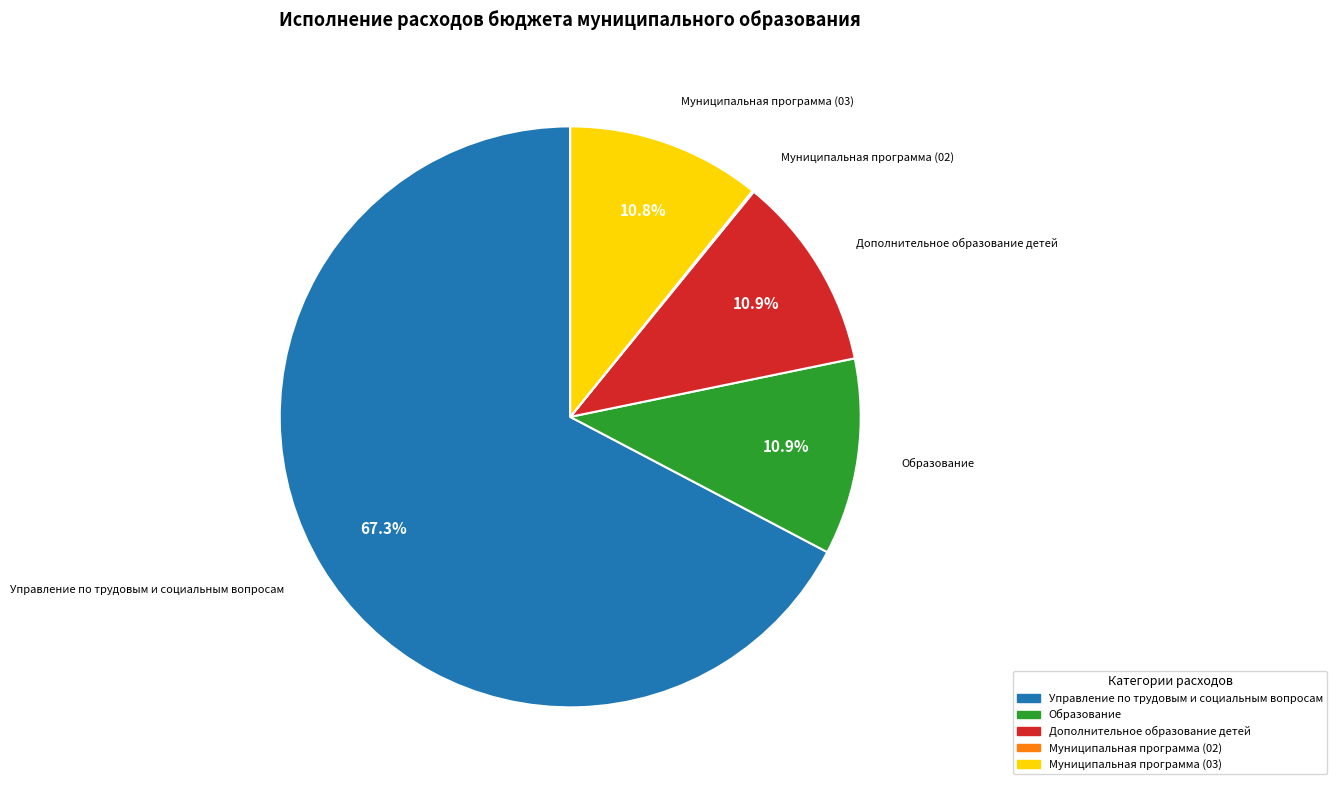

Approximately how many times larger is the value at Образование compared to Дополнительное образование детей?

1.0